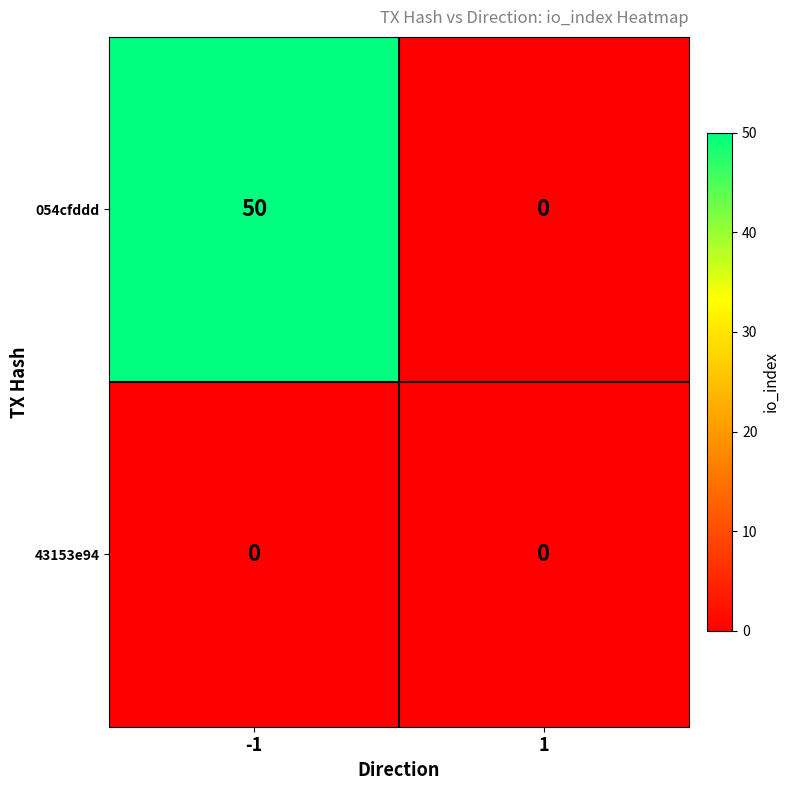

Is it true that 054cfddd equals 80 at -1?

False